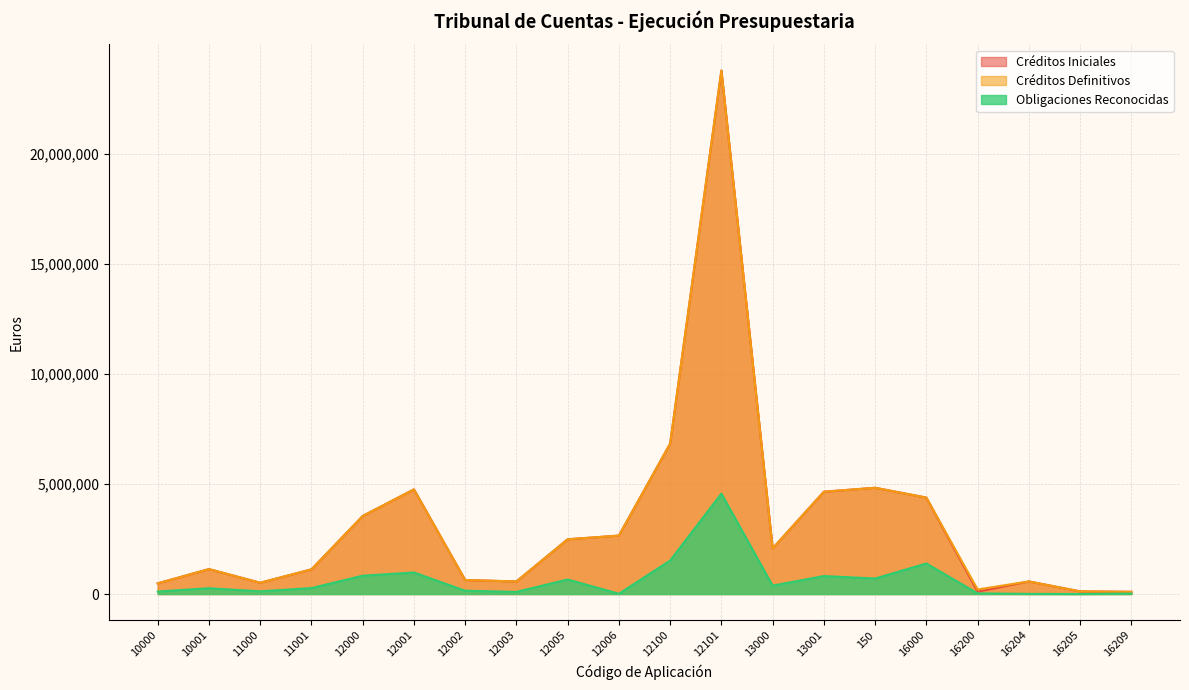

True or false: Créditos Iniciales has a value of 208569.9 at 10000.

False